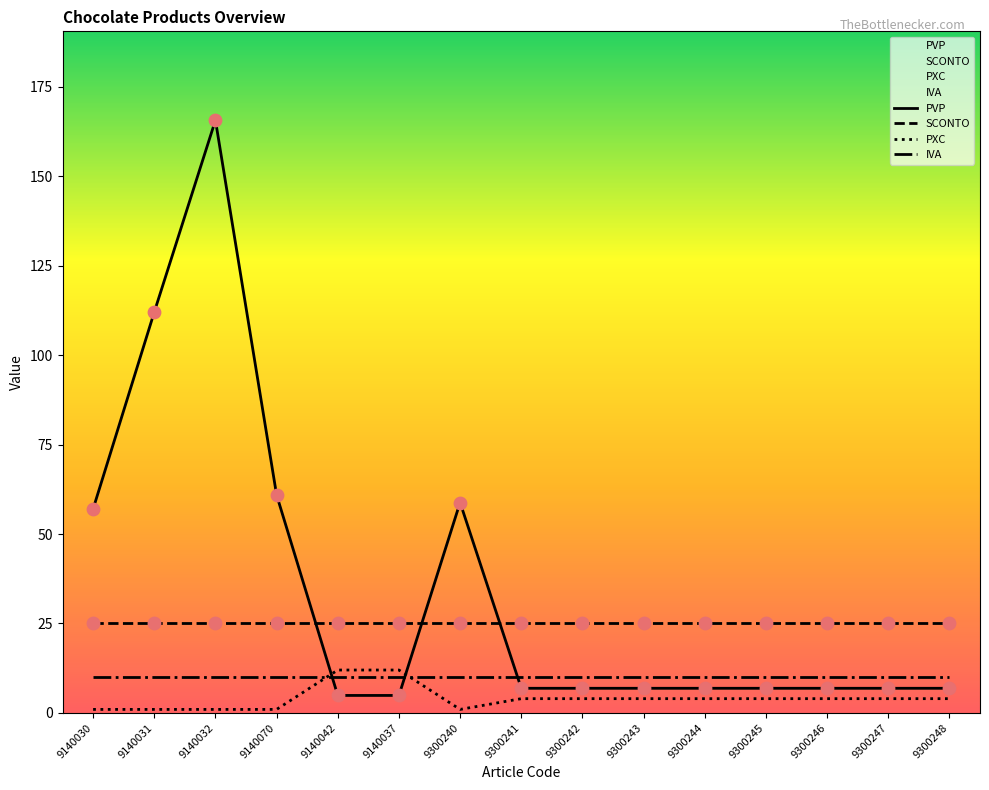

Which series has the largest Y range (max minus min)?

PVP